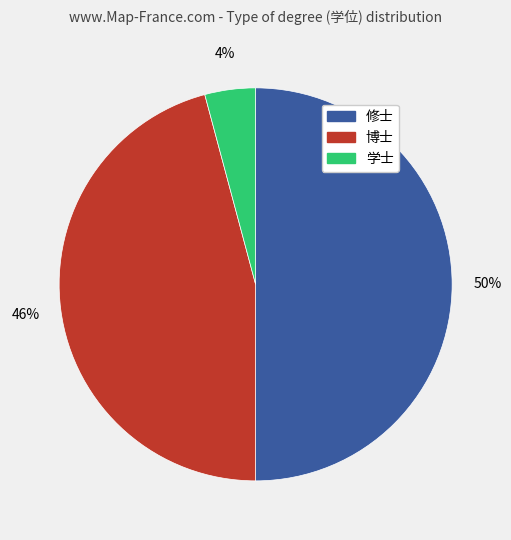

Does 博士 represent more than half of the total?

No